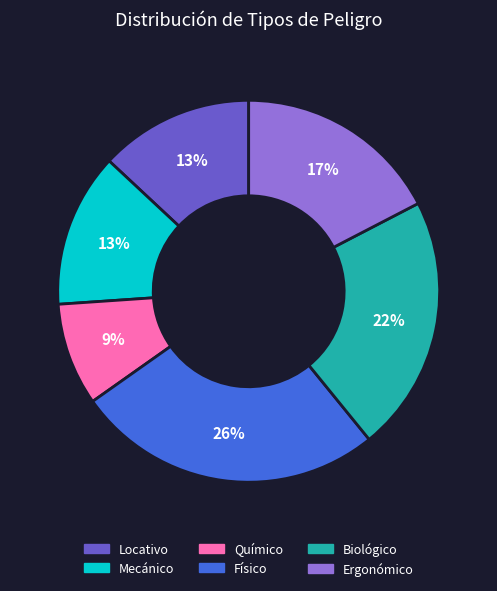

Count the number of slices in the pie.

6